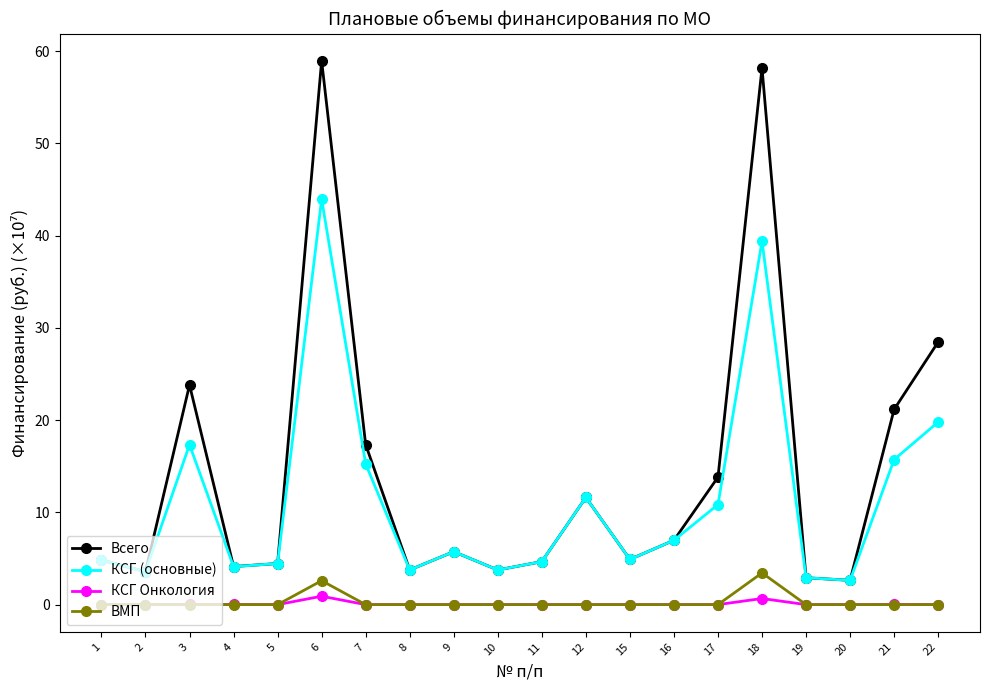

Between 17 and 21, which series saw the biggest shift?

Всего